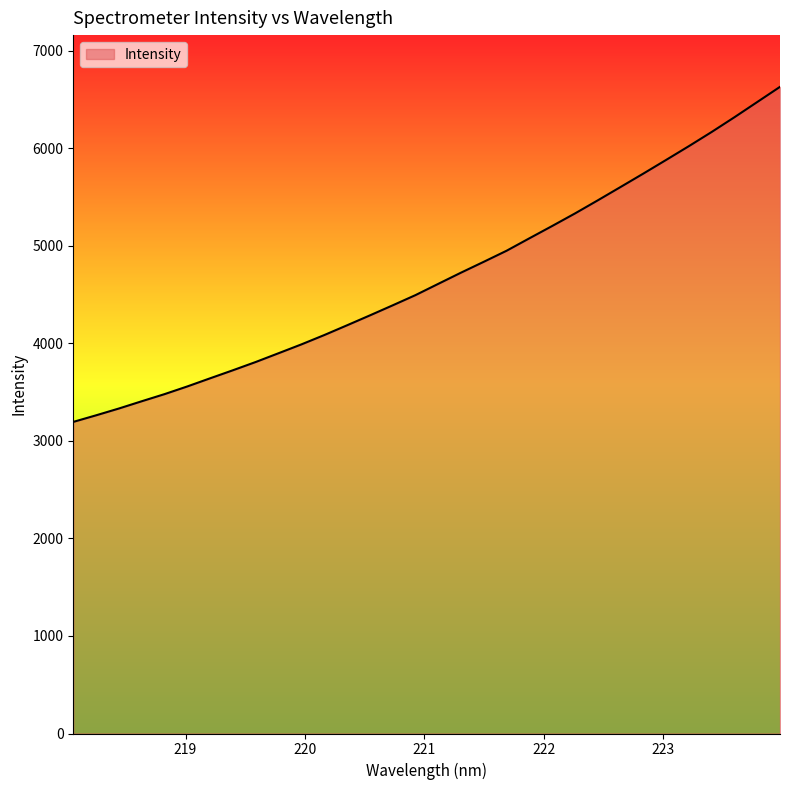

What is the difference between the maximum and minimum values?

3436.0